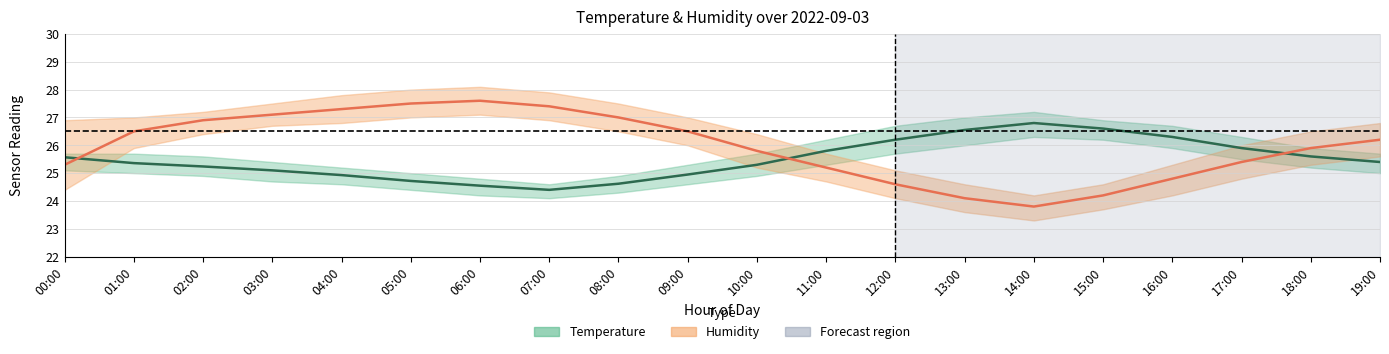

How many data points in Temperature (°C) are less than 25?

6